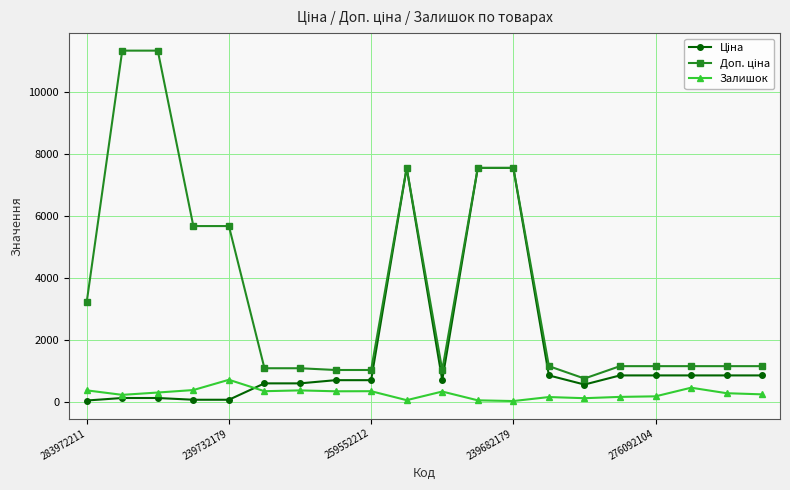

What is the greatest value displayed?

11334.0